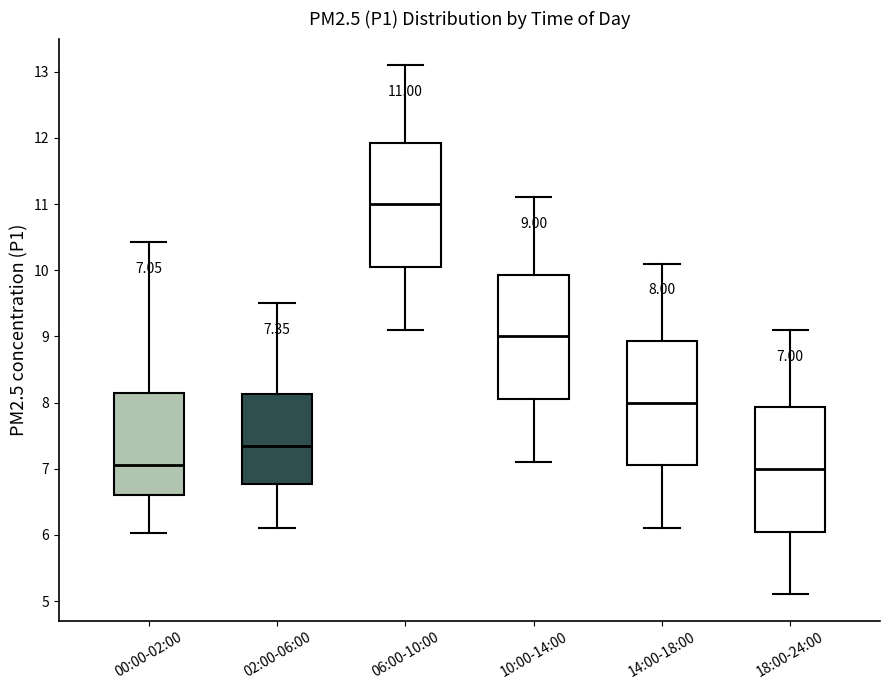

Which box has the highest median line?

06:00-10:00